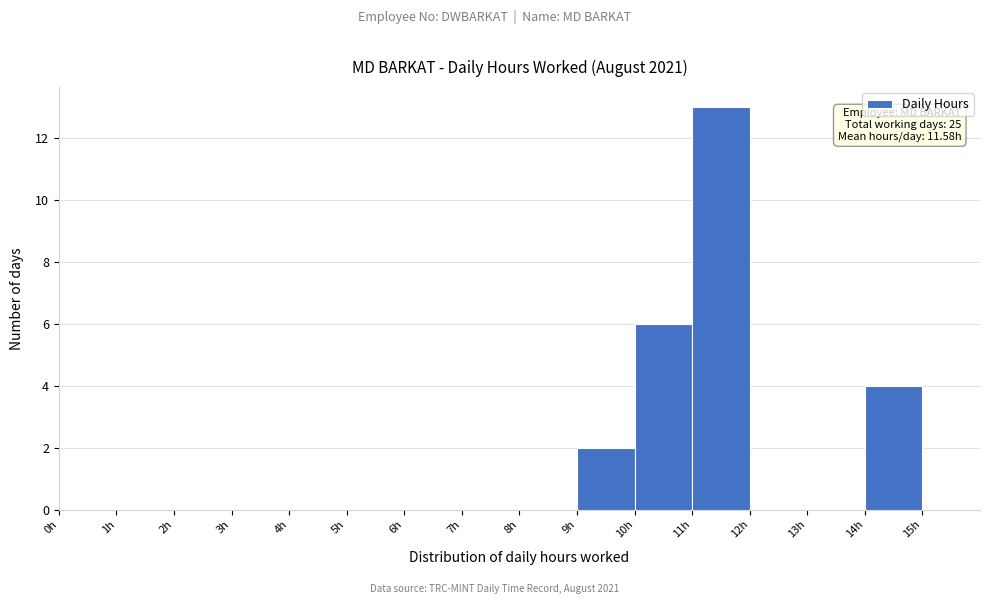

Over which range of the x-axis is the bar tallest?

11 to 12